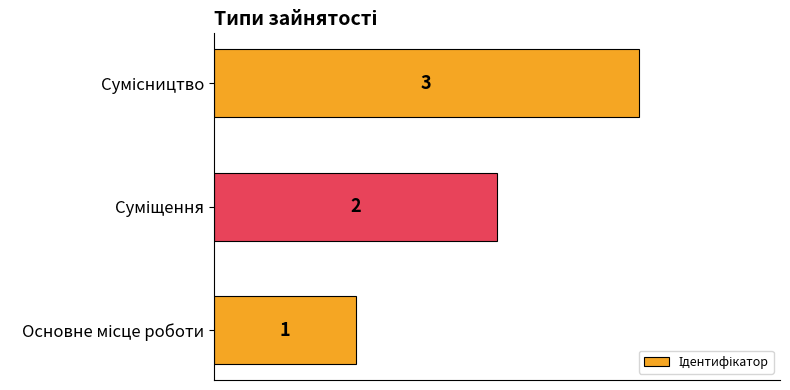

What is the minimum value shown in the chart?

1